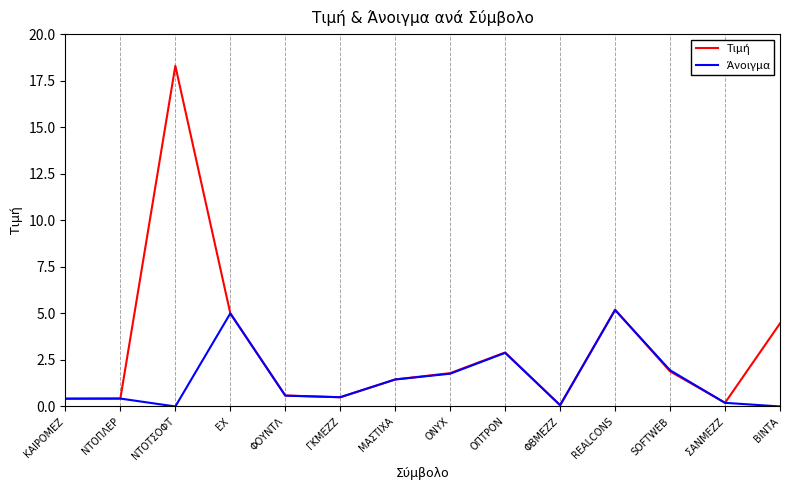

At which category is the sum across all series the highest?

ΝΤΟΤΣΟΦΤ